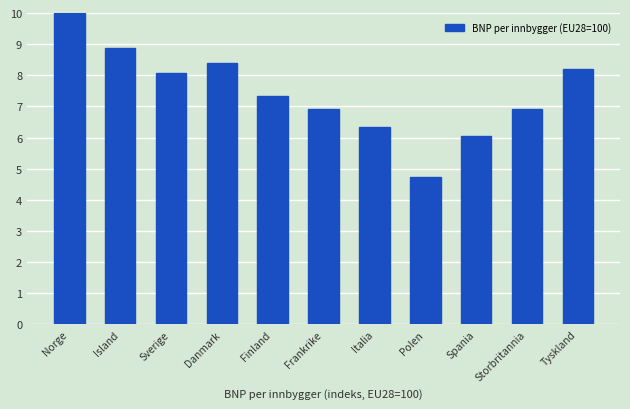

Count the number of values greater than 7.

6